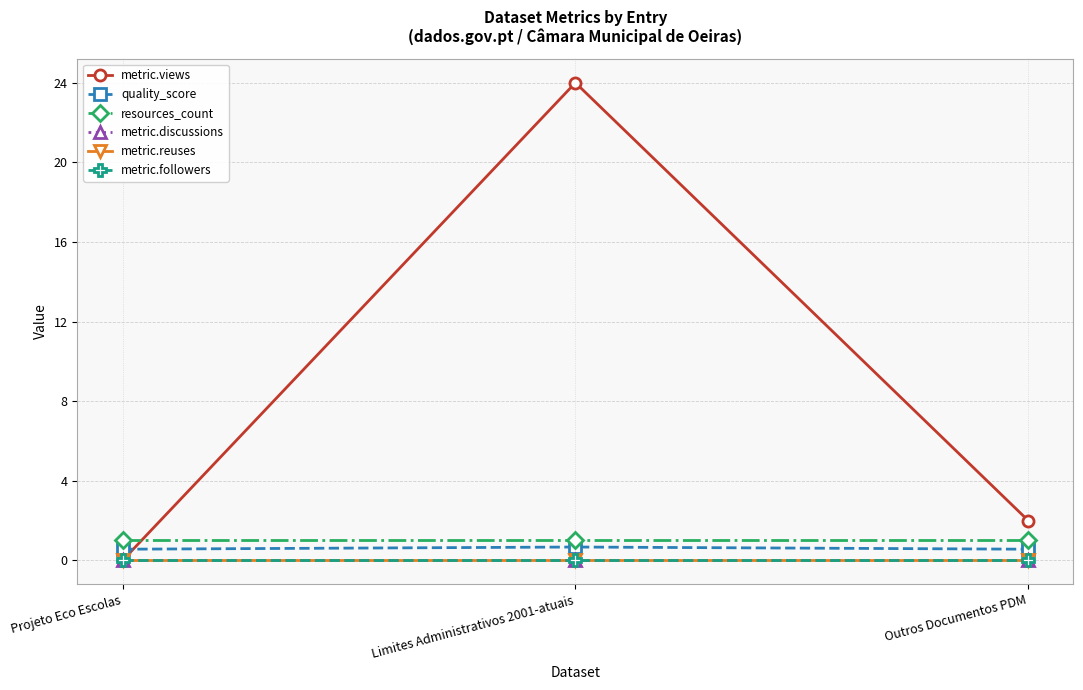

Does the chart have visible grid lines?

Yes